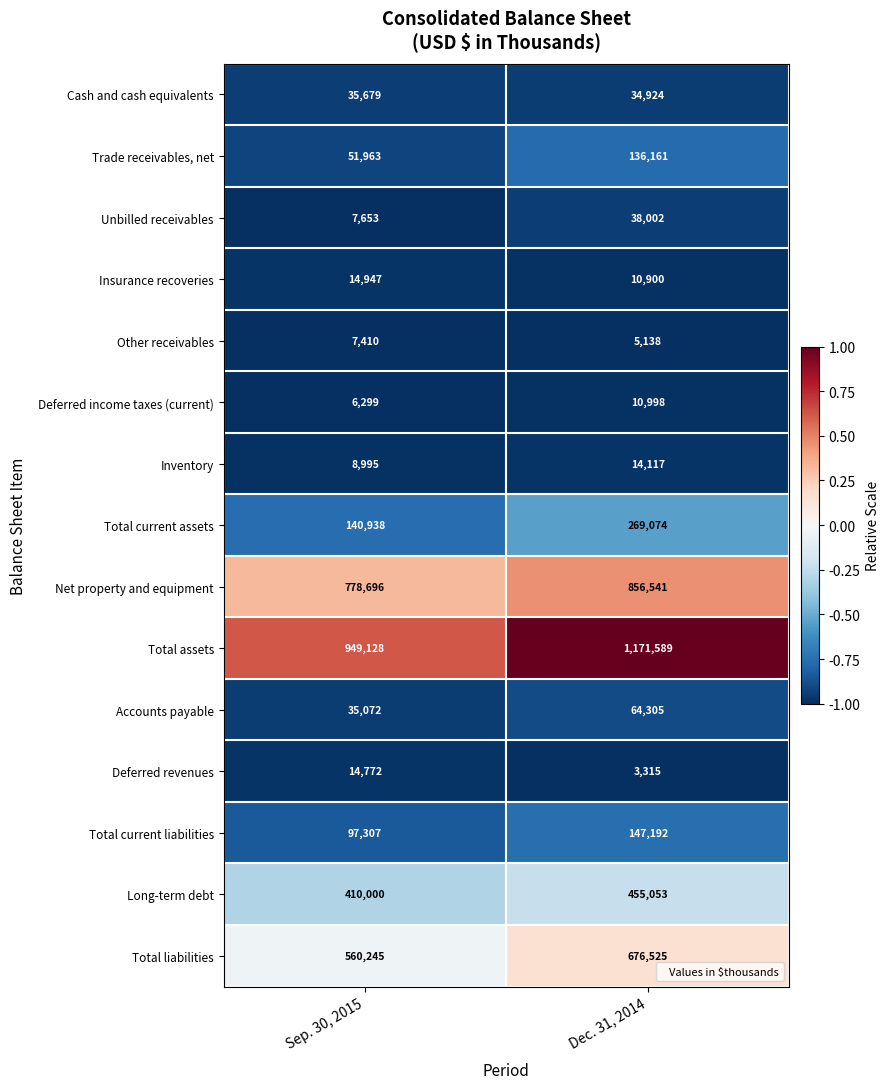

At which label does Total assets reach its minimum?

Sep. 30, 2015